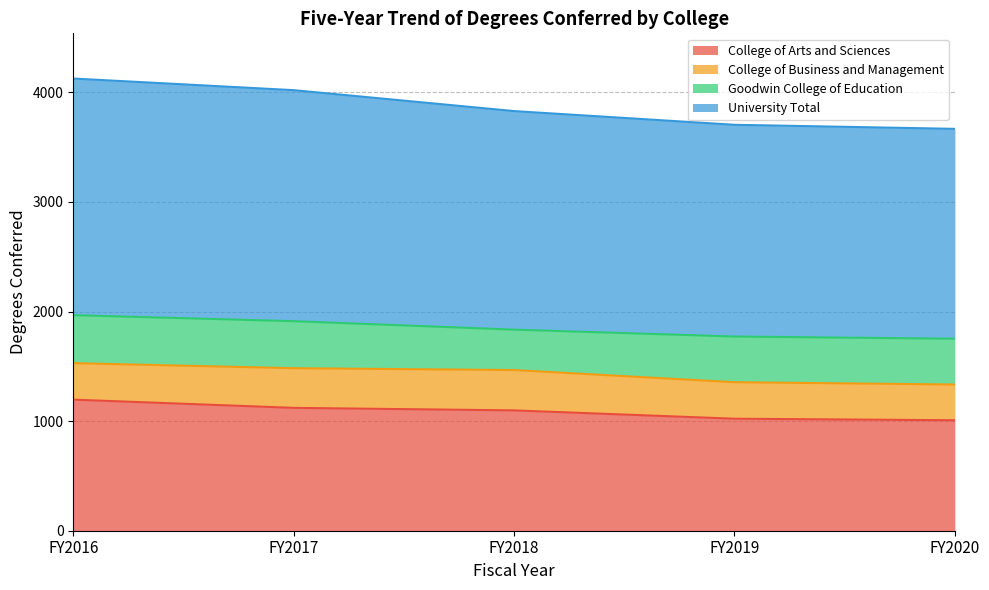

Between FY2018 and FY2020, which is larger?

FY2018